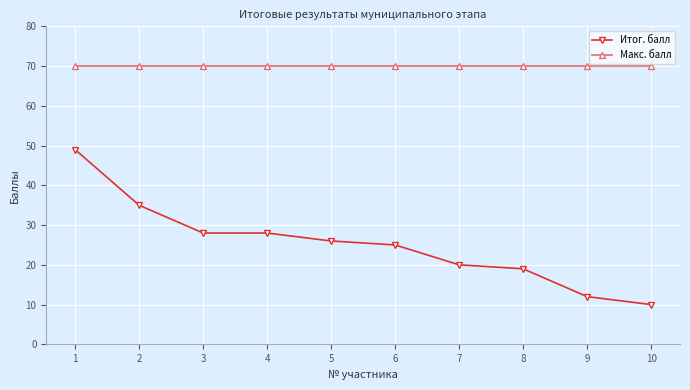

List the series in order of their overall mean, highest first.

Макс. балл, Итог. балл